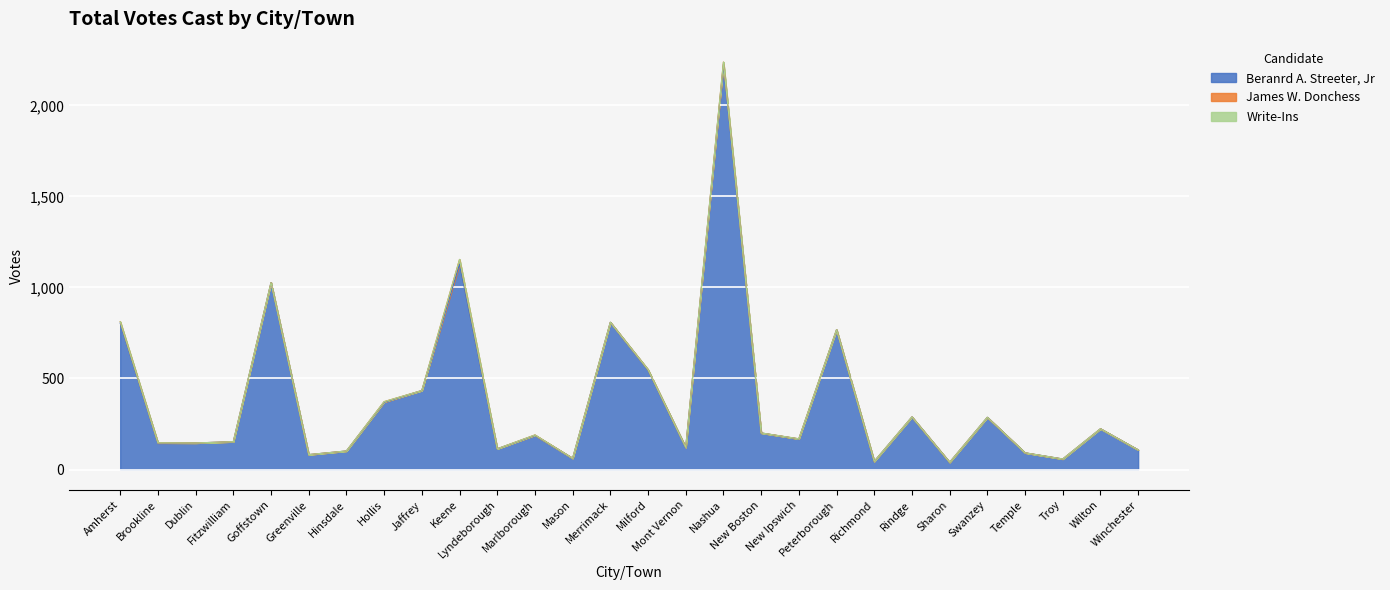

Is it true that Beranrd A. Streeter, Jr equals 115 at Greenville?

False